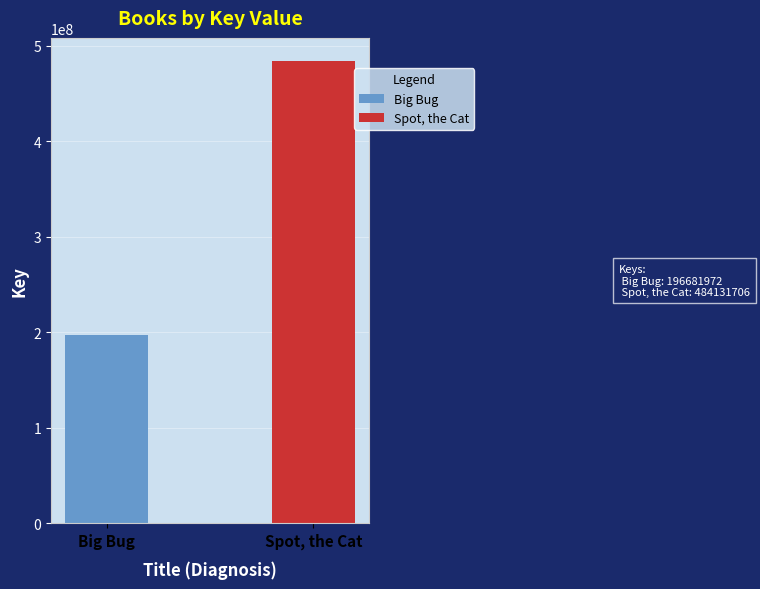

Which series has the widest spread of values?

Big Bug